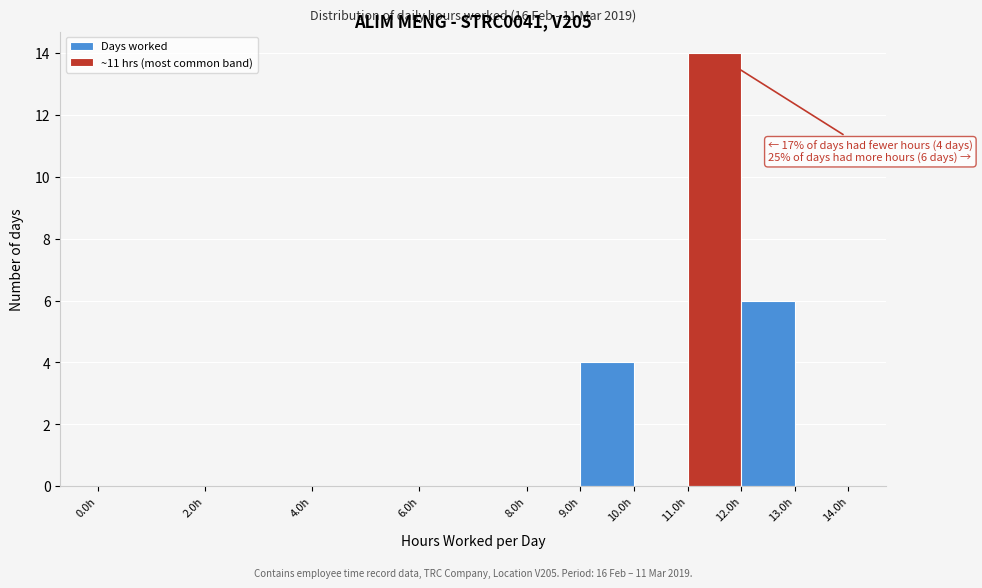

Over which range of the x-axis is the bar tallest?

11 to 12